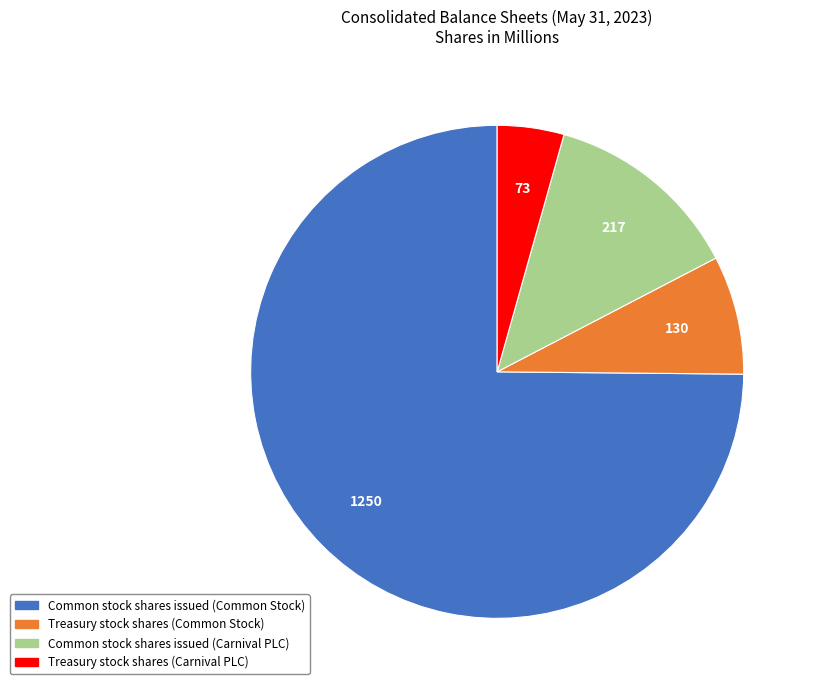

How many segments does this pie chart have?

4